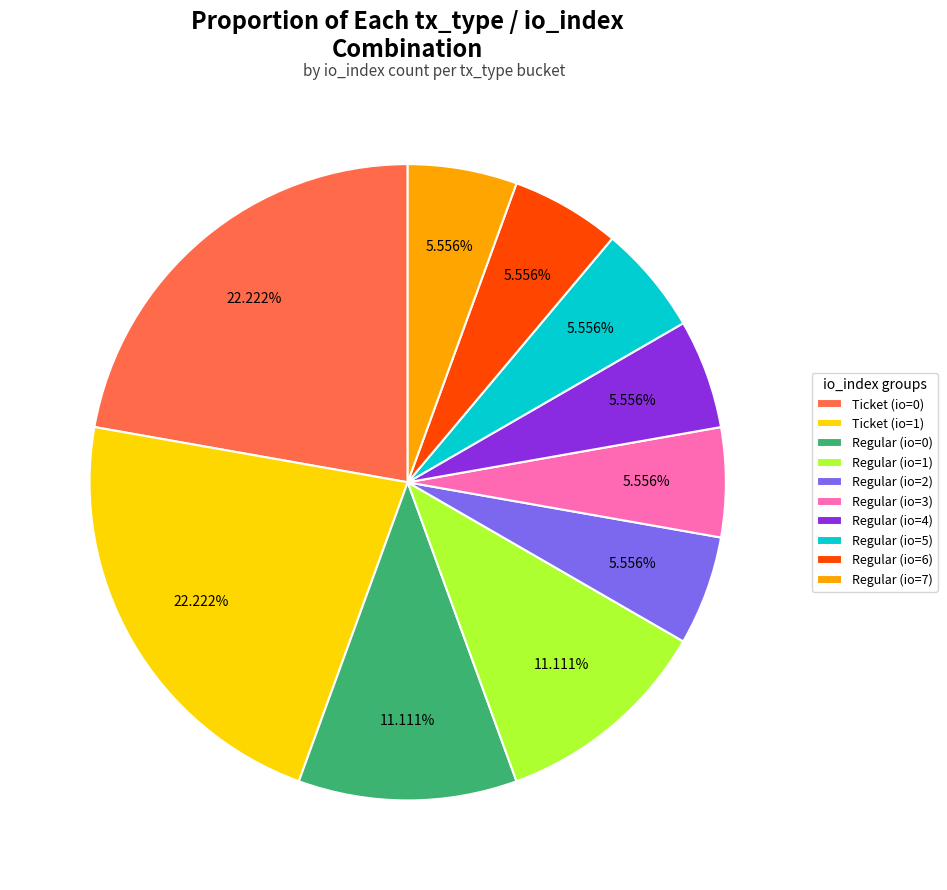

Does any single category account for the majority?

No